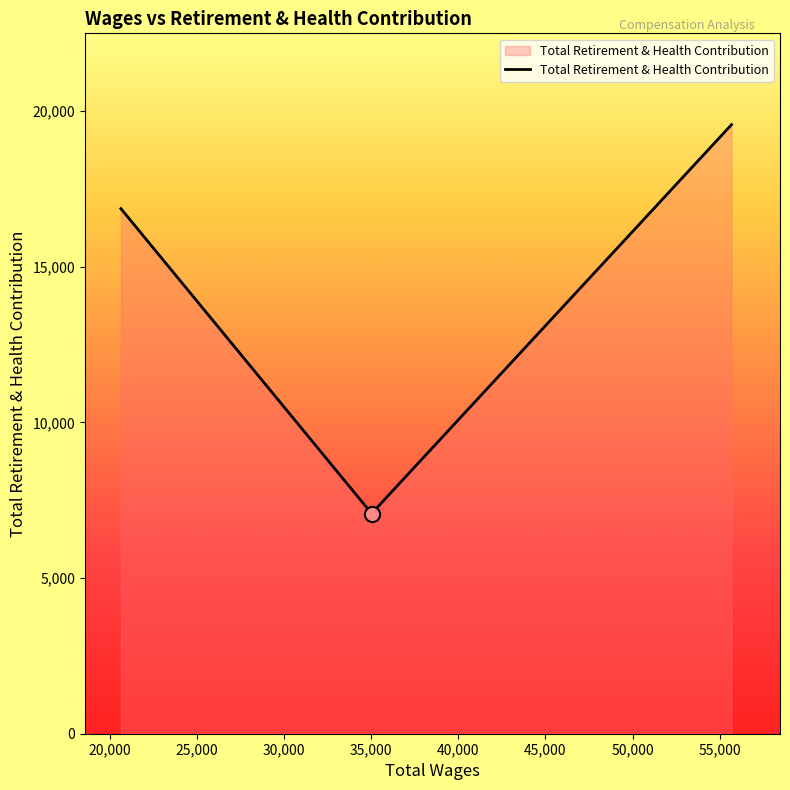

What is the difference between the maximum and second lowest values?

2696